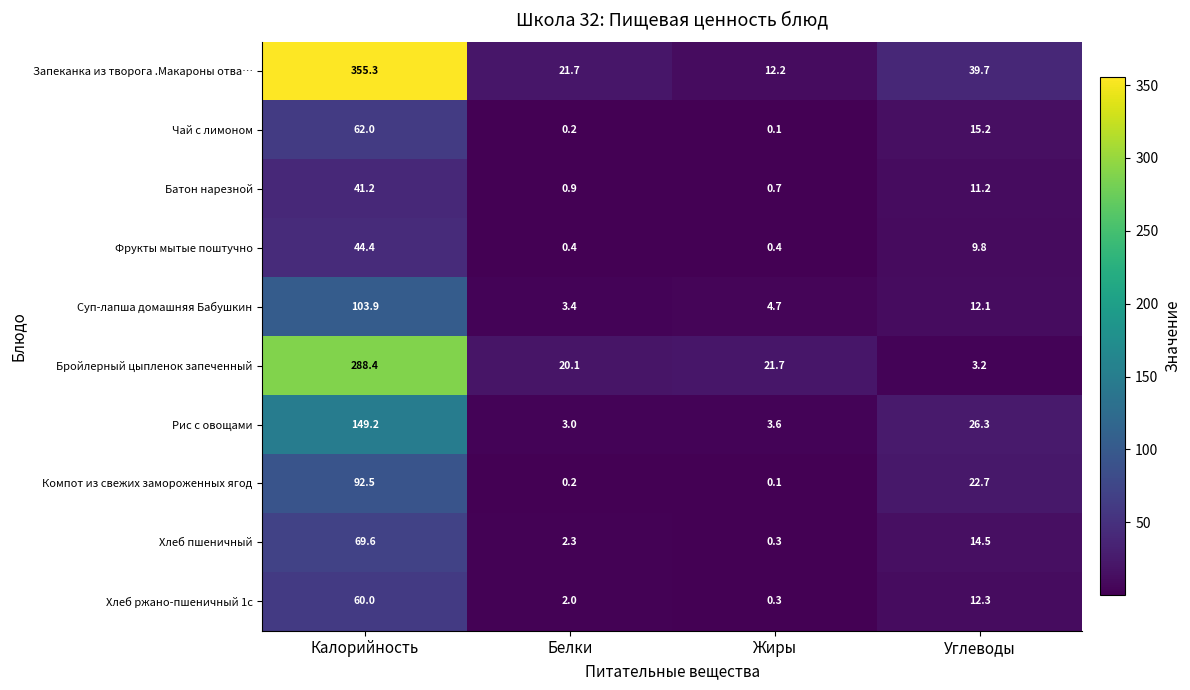

The Бройлерный цыпленок запеченный series shows 3.2 at Углеводы. True or false?

True